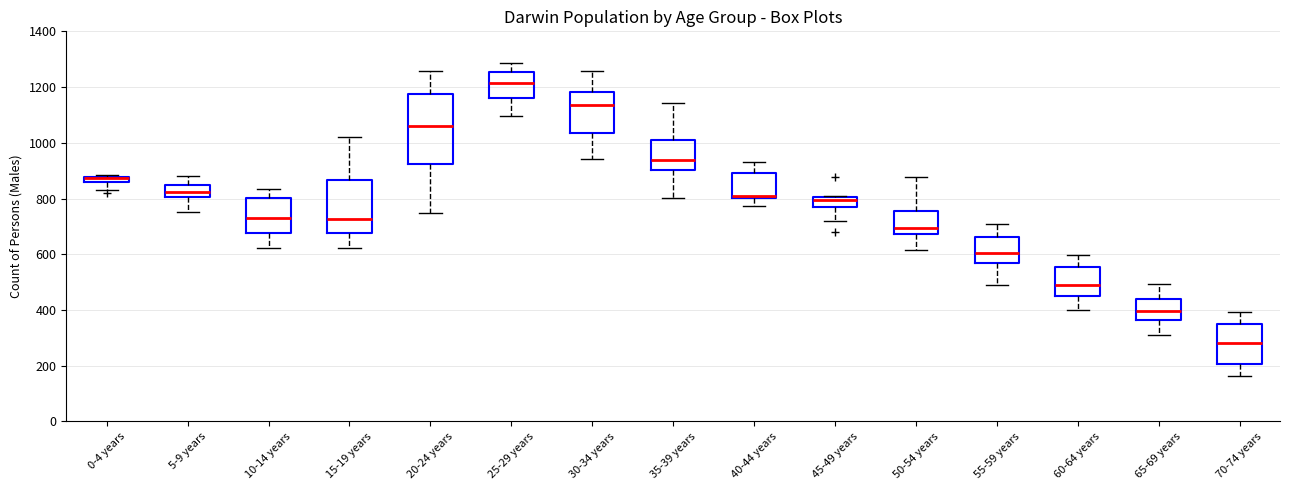

Which box is the tallest, from its lower edge to its upper edge?

20-24 years